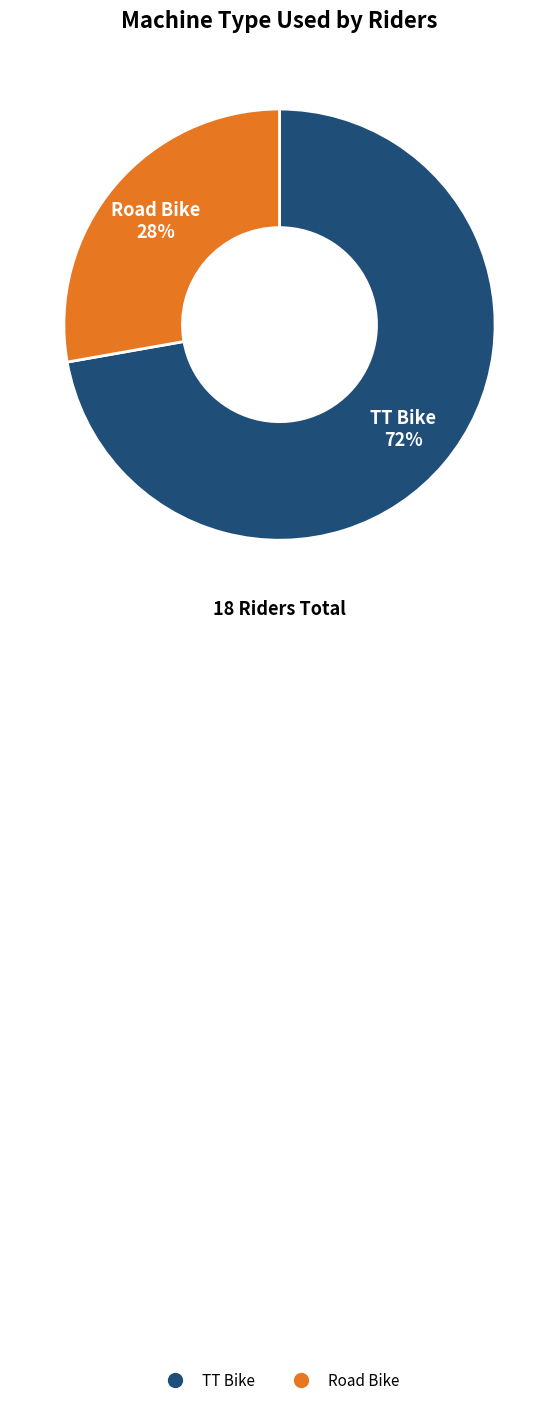

To the nearest percent, what percentage of the pie is Road Bike?

28%